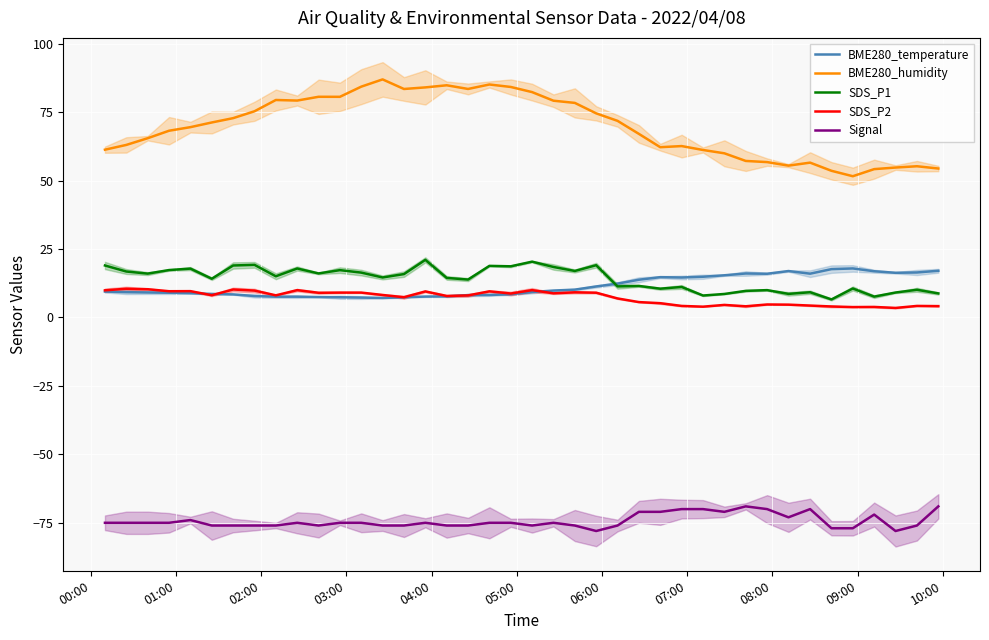

What is the highest value of the SDS_P1 series?

21.0